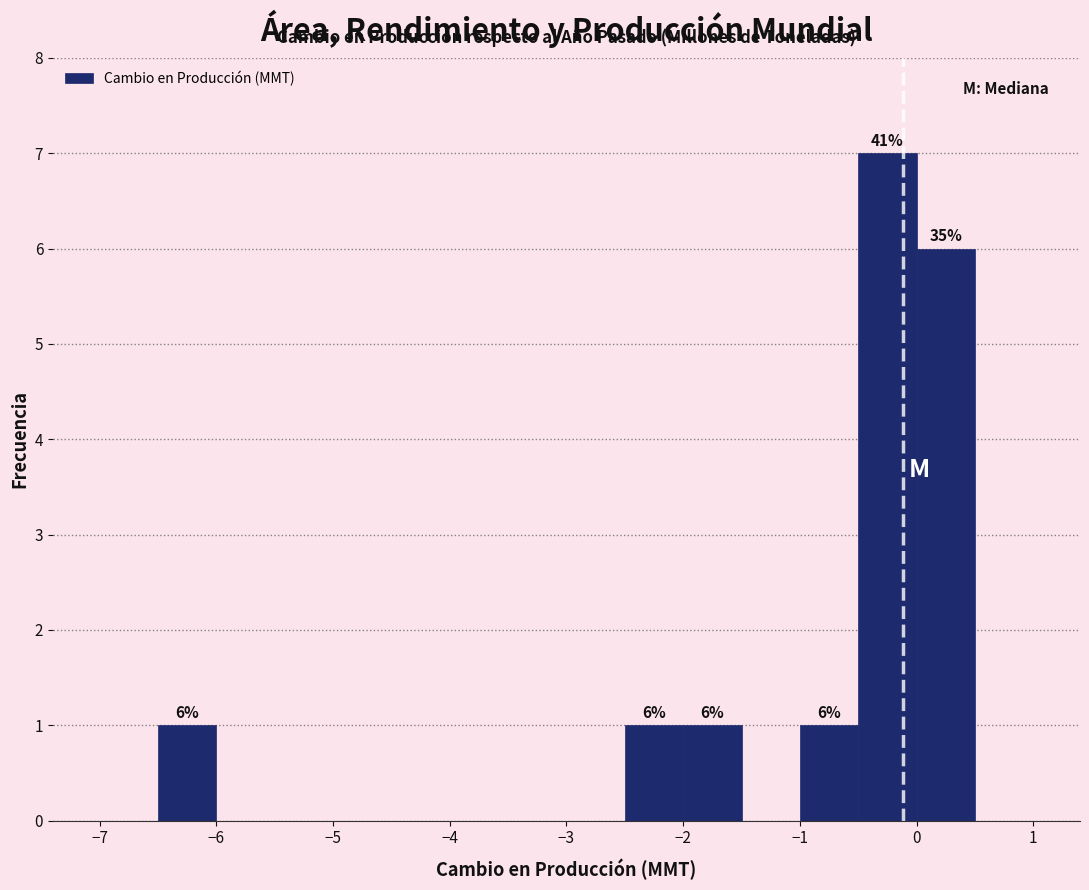

Which range on the x-axis has the tallest bar?

-0.5 to 0.0